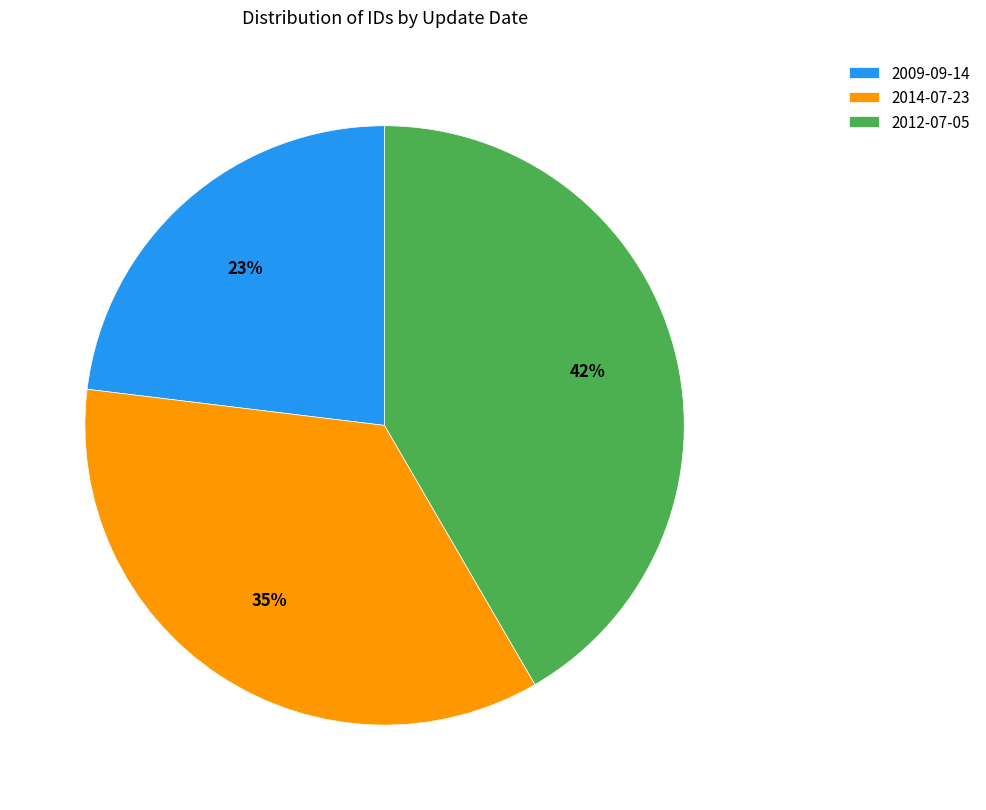

How many slices are in this pie chart?

3